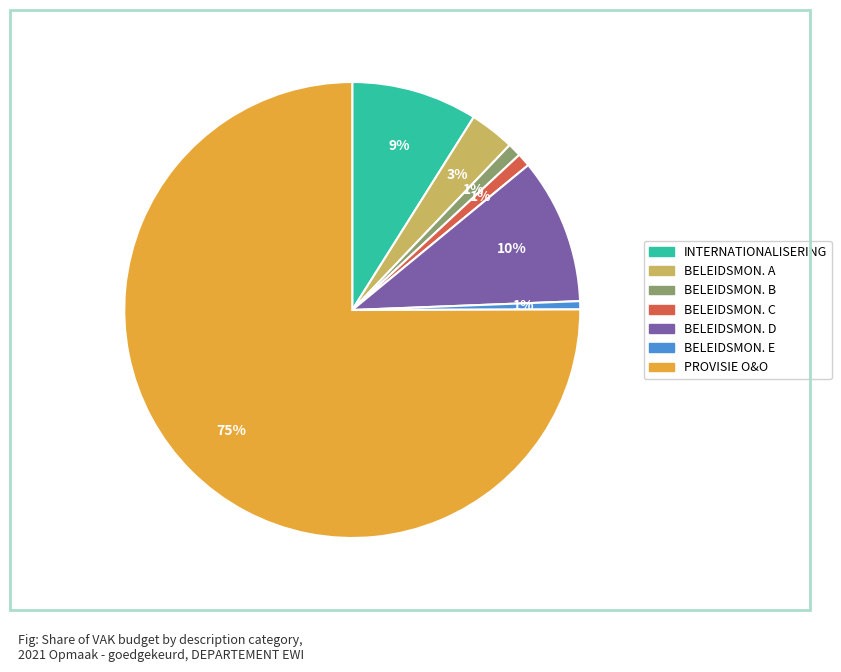

To the nearest percent, what is the average slice percentage?

14%